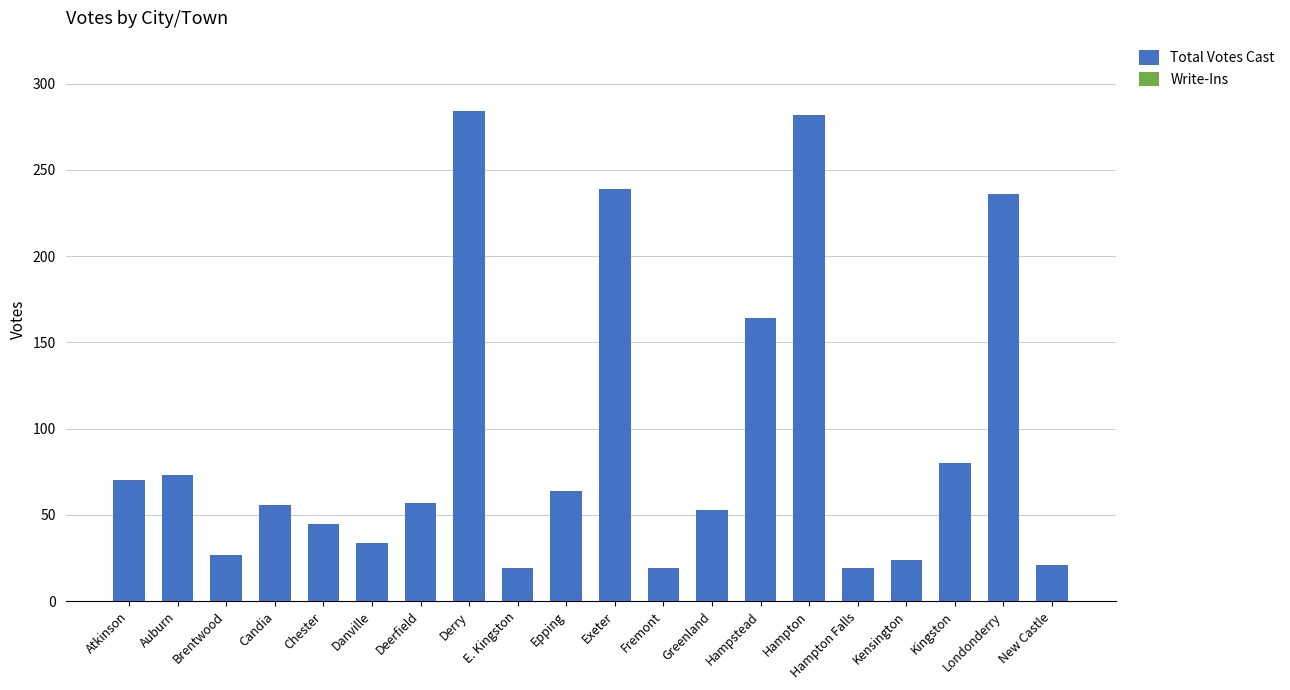

How many bars are there in total?

20